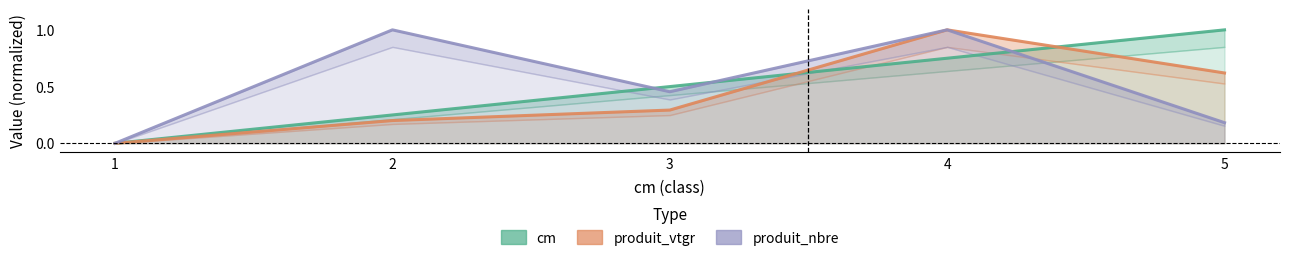

What are all the series names shown in the legend?

cm, produit_vtgr, produit_nbre